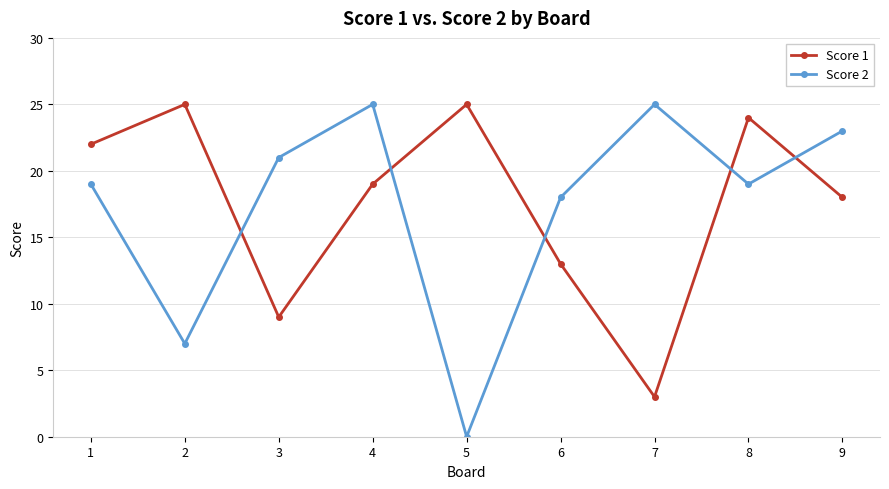

Count the number of categories in the chart.

9